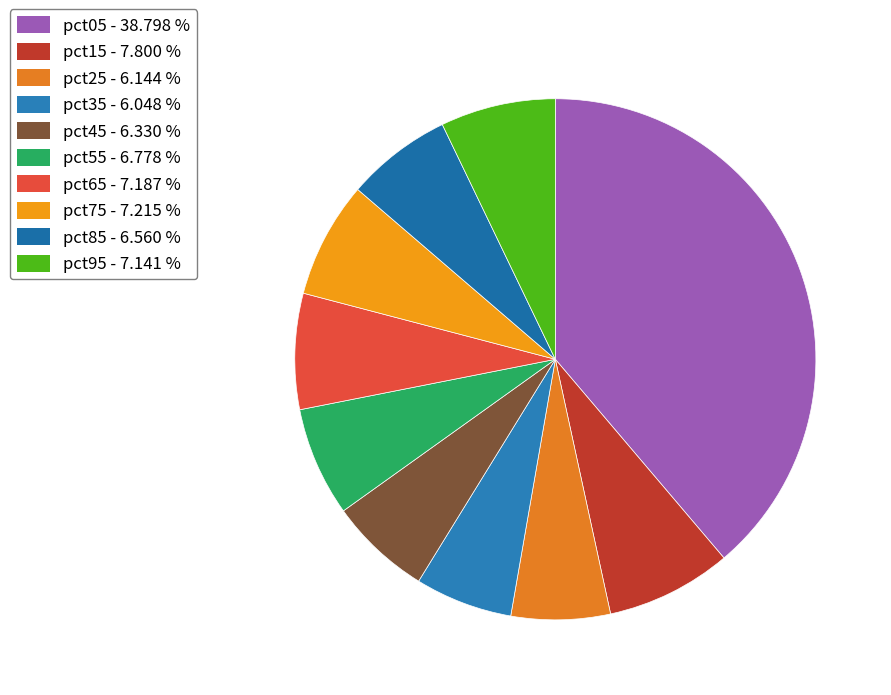

Count the number of slices in the pie.

10